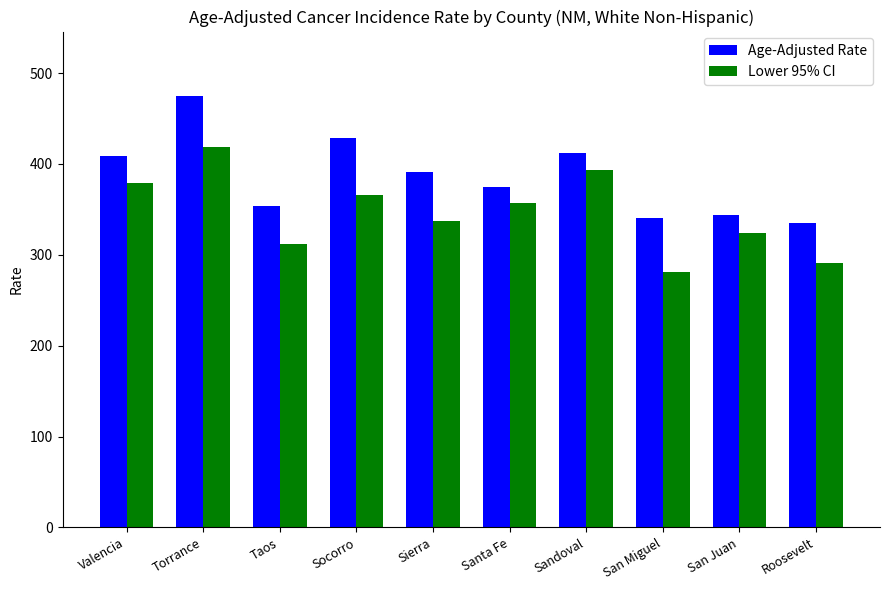

At which category is the sum across all series the highest?

Torrance